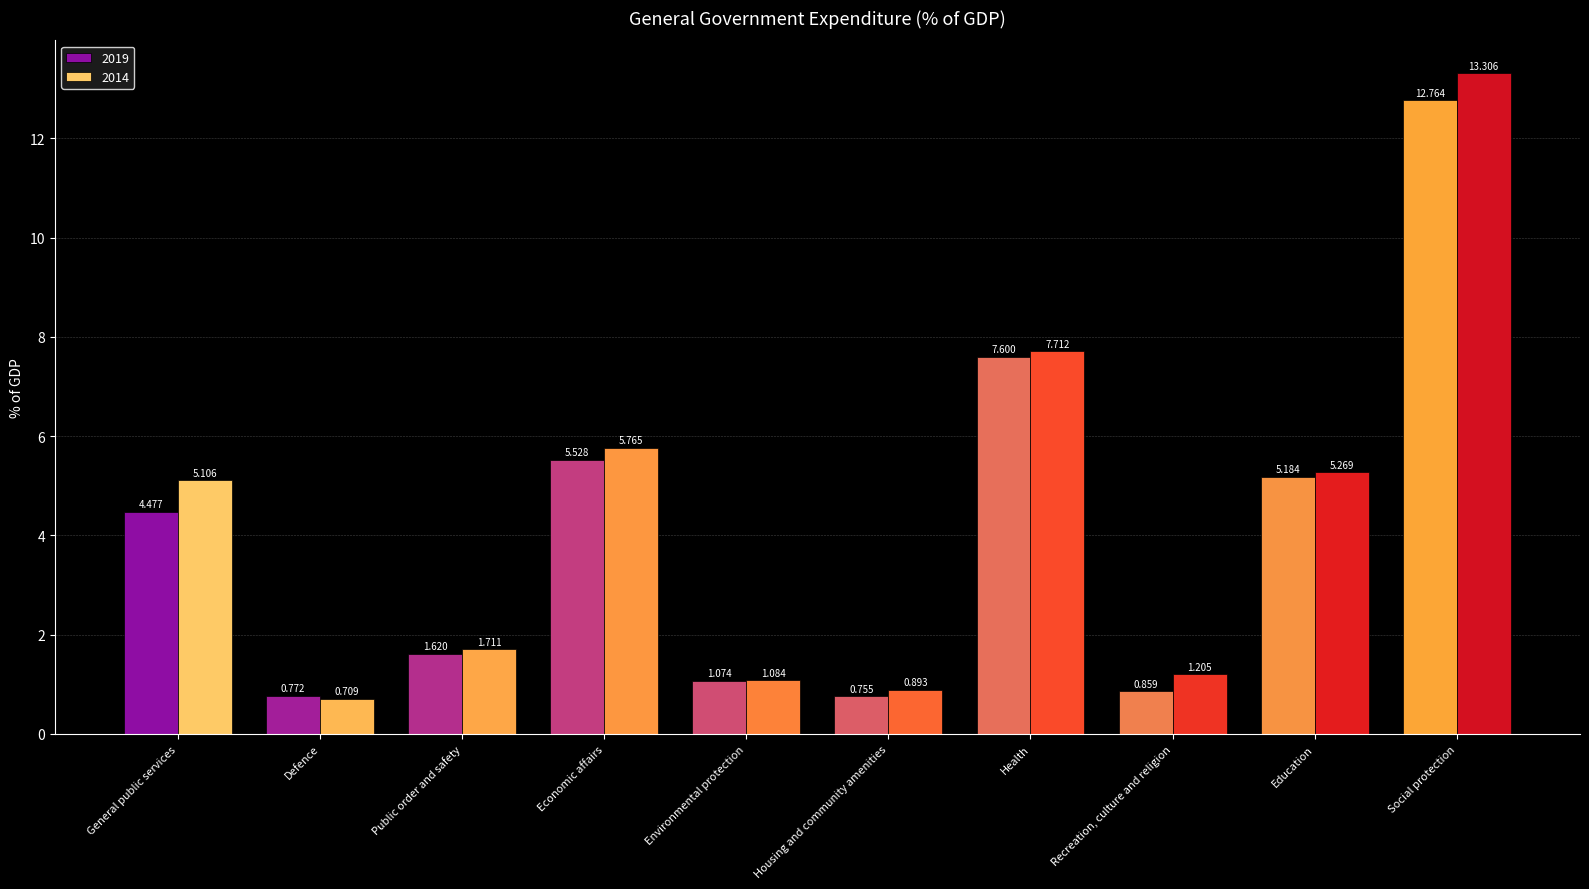

What are all the series names shown in the legend?

2019, 2014